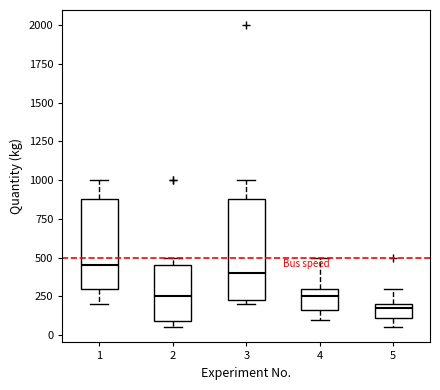

Which box is the tallest, from its lower edge to its upper edge?

3